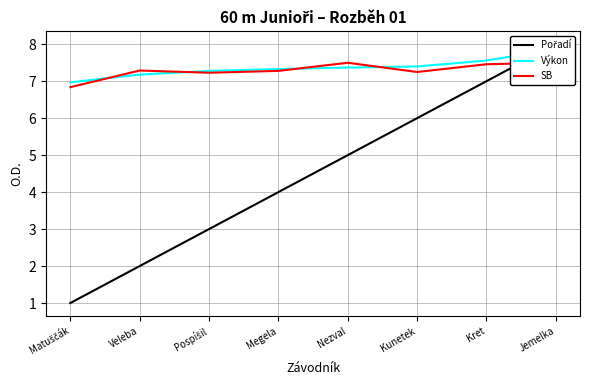

How many times do Pořadí and SB cross each other?

1